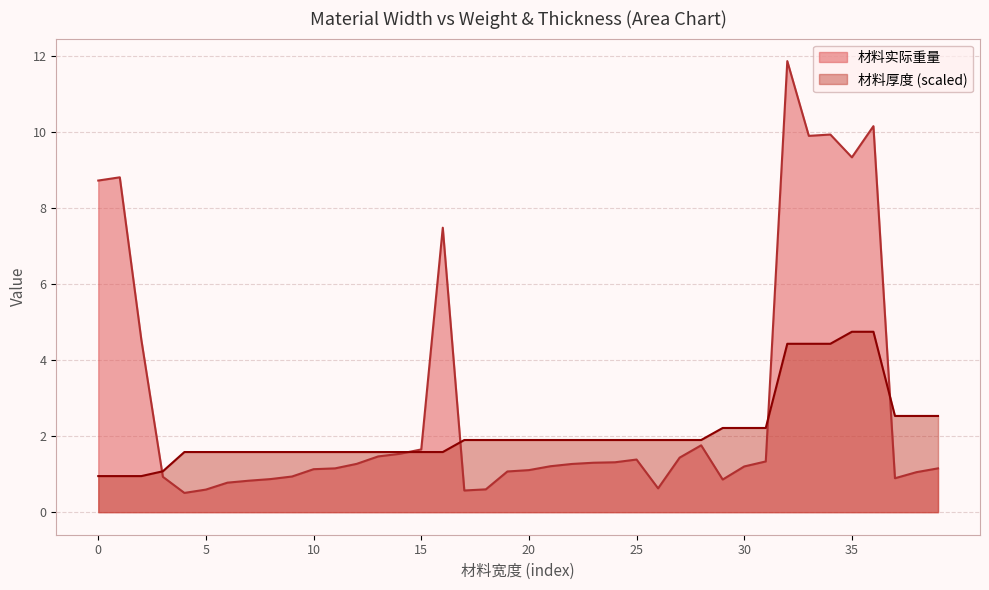

Where is the first local maximum for 材料实际重量?

1220